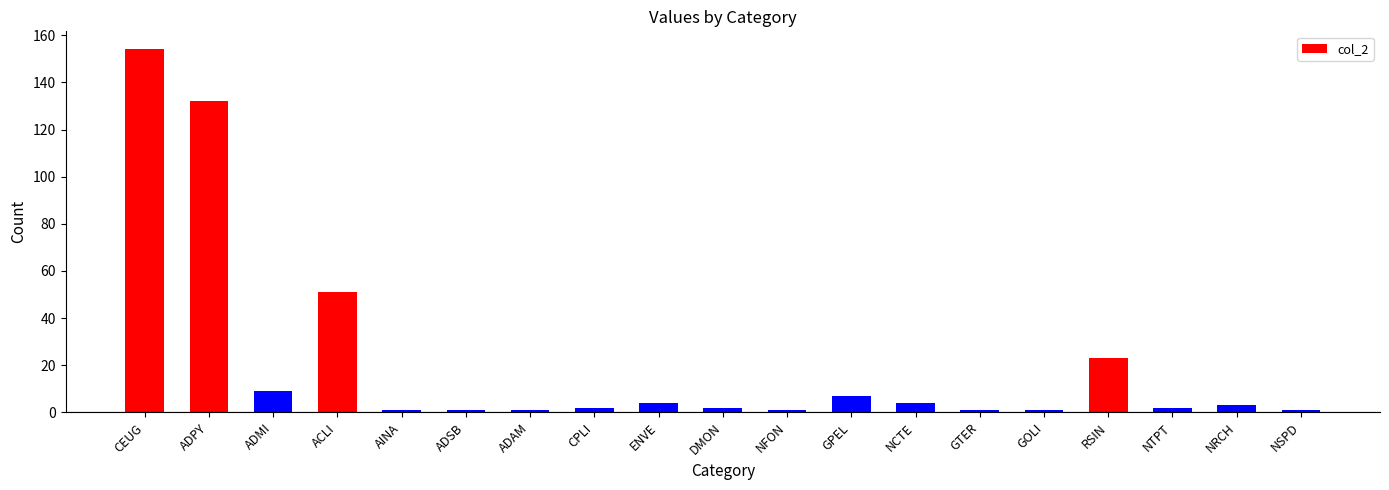

How many series are shown in this chart?

1